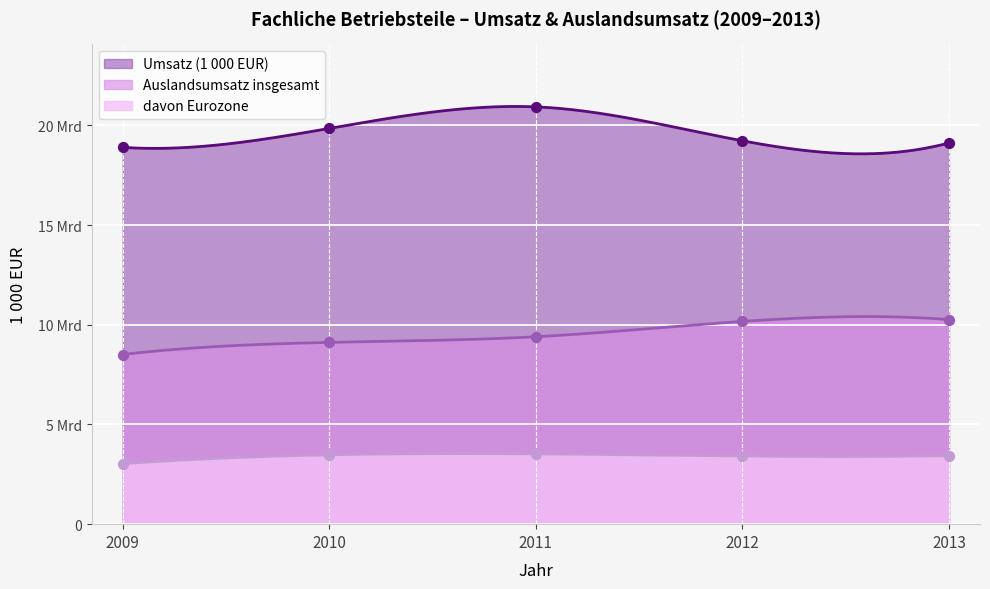

Which series has the largest total across all categories?

Umsatz (1 000 EUR)